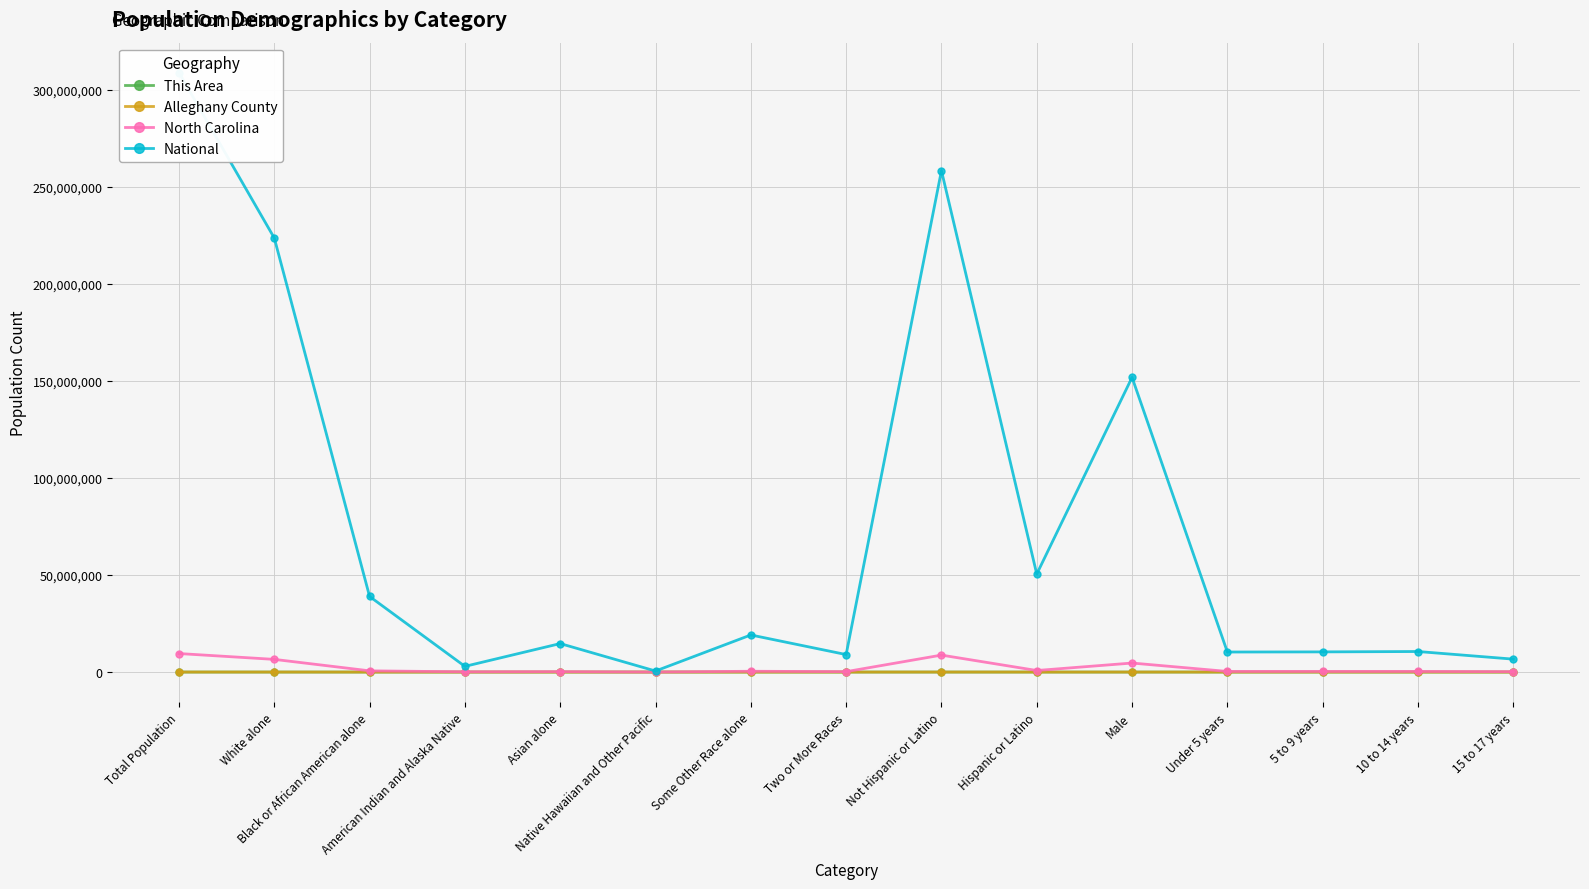

Is the value of Alleghany County at Black or African American alone greater than the value of This Area at Not Hispanic or Latino?

No